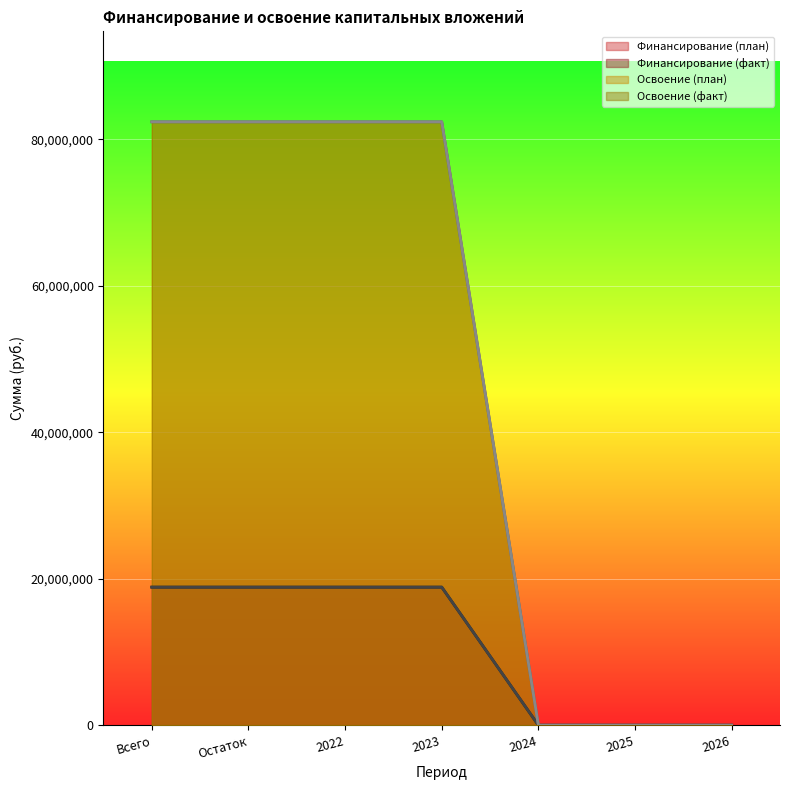

At how many categories does at least one series exceed 70673503?

4